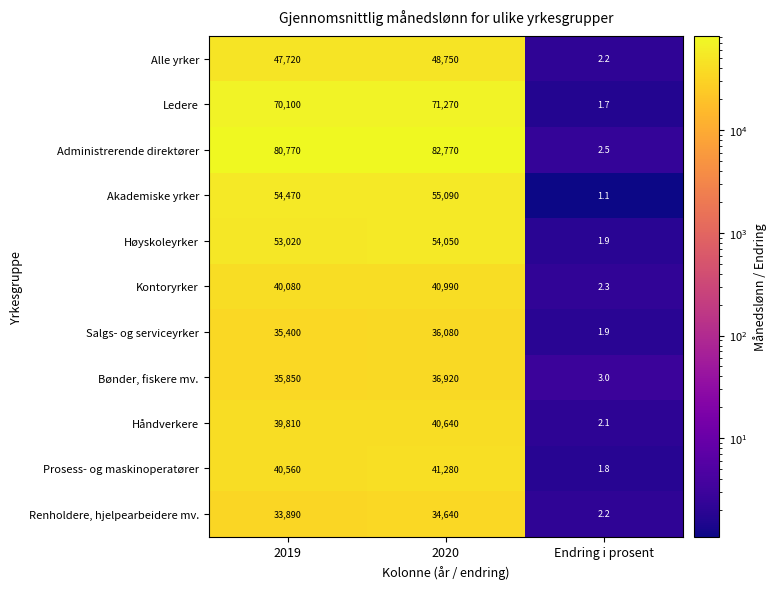

What is the difference between the Bønder, fiskere mv. values at 2019 and 2020?

1070.0